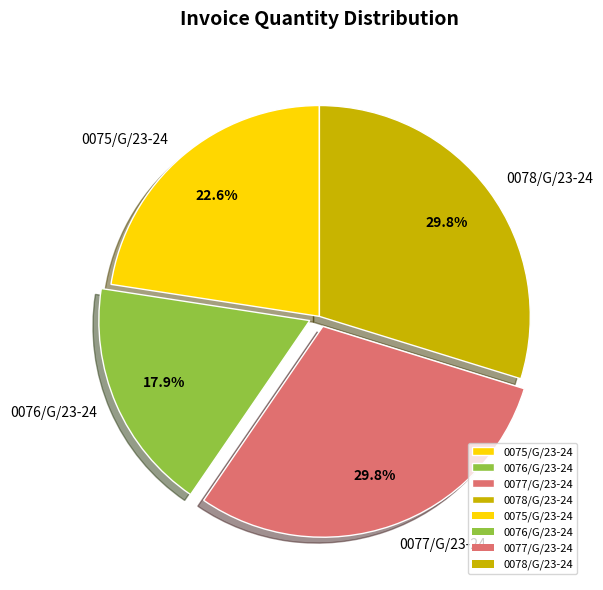

Which slice is the smallest?

0076/G/23-24